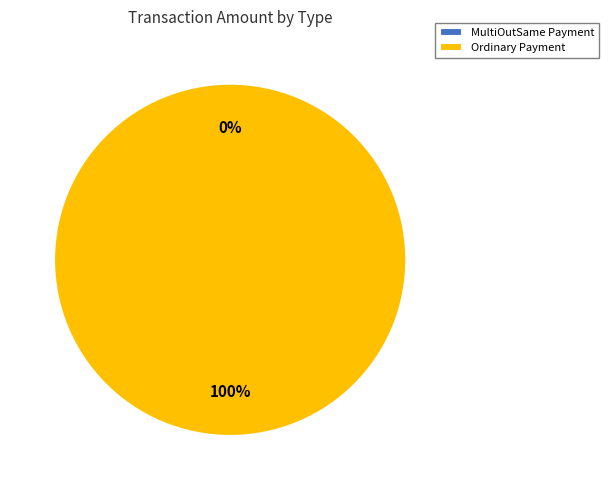

Between Ordinary Payment and MultiOutSame Payment, which is larger?

Ordinary Payment